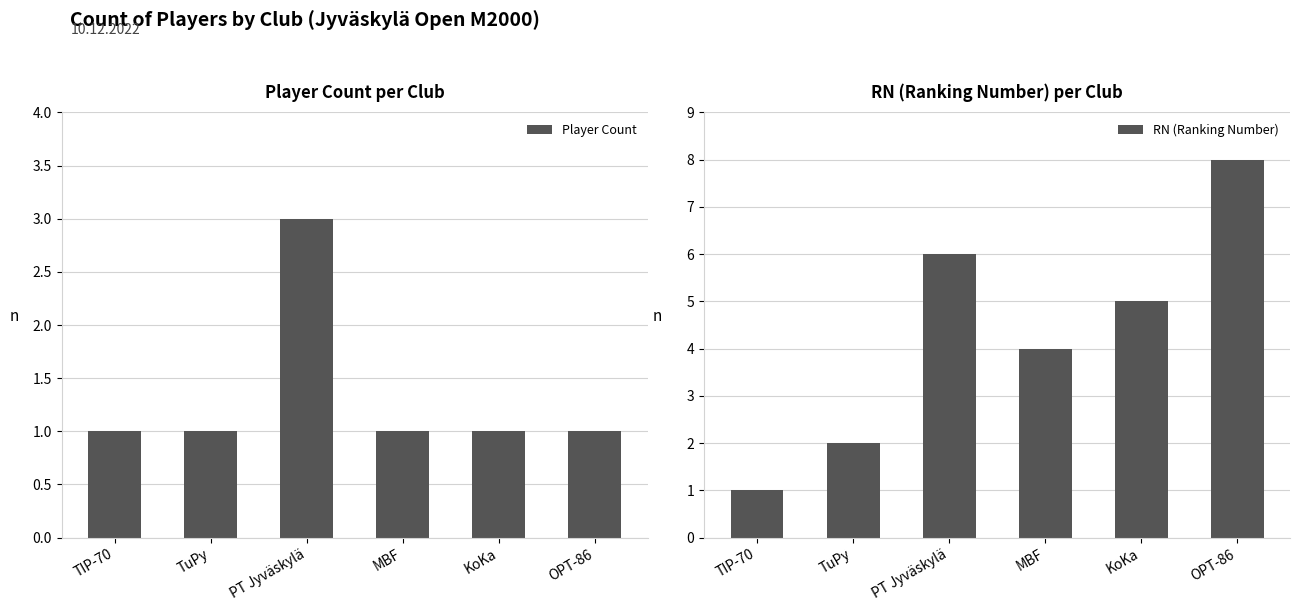

Rank the series by their maximum value, from lowest to highest.

Player Count, RN (Ranking Number)